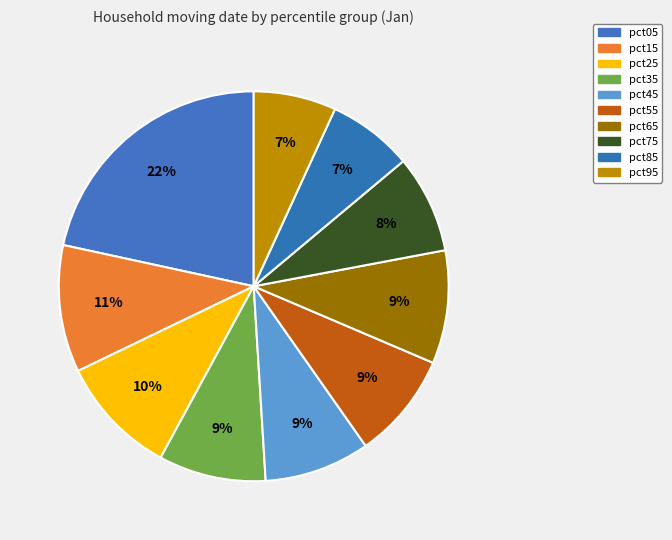

How many slices are in this pie chart?

10